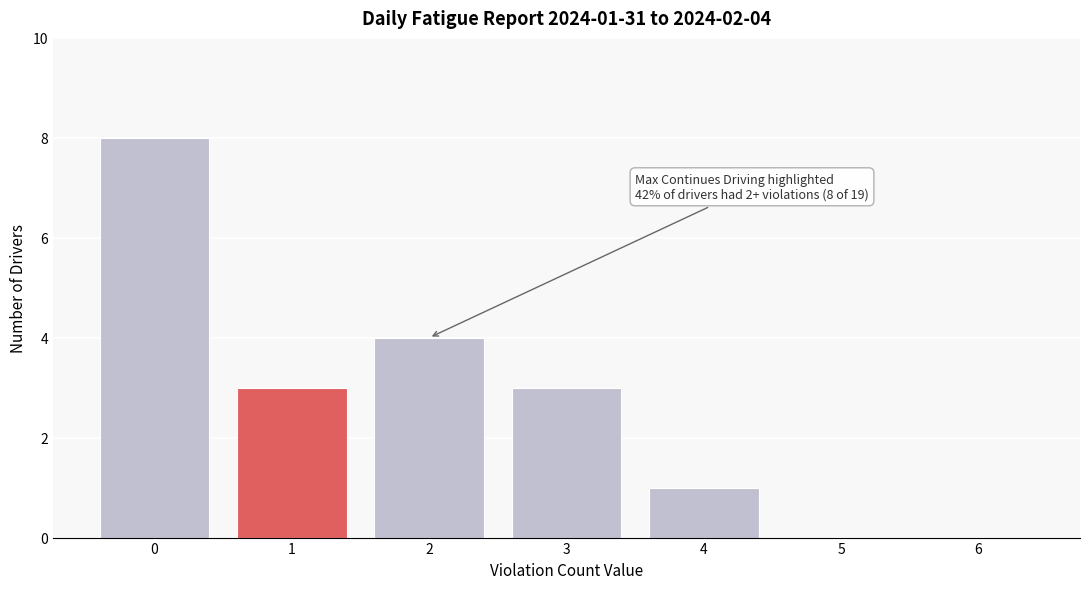

Reading left to right, transcribe all the data shown in this chart.

0=8	1=3	2=4	3=3	4=1	5=0	6=0